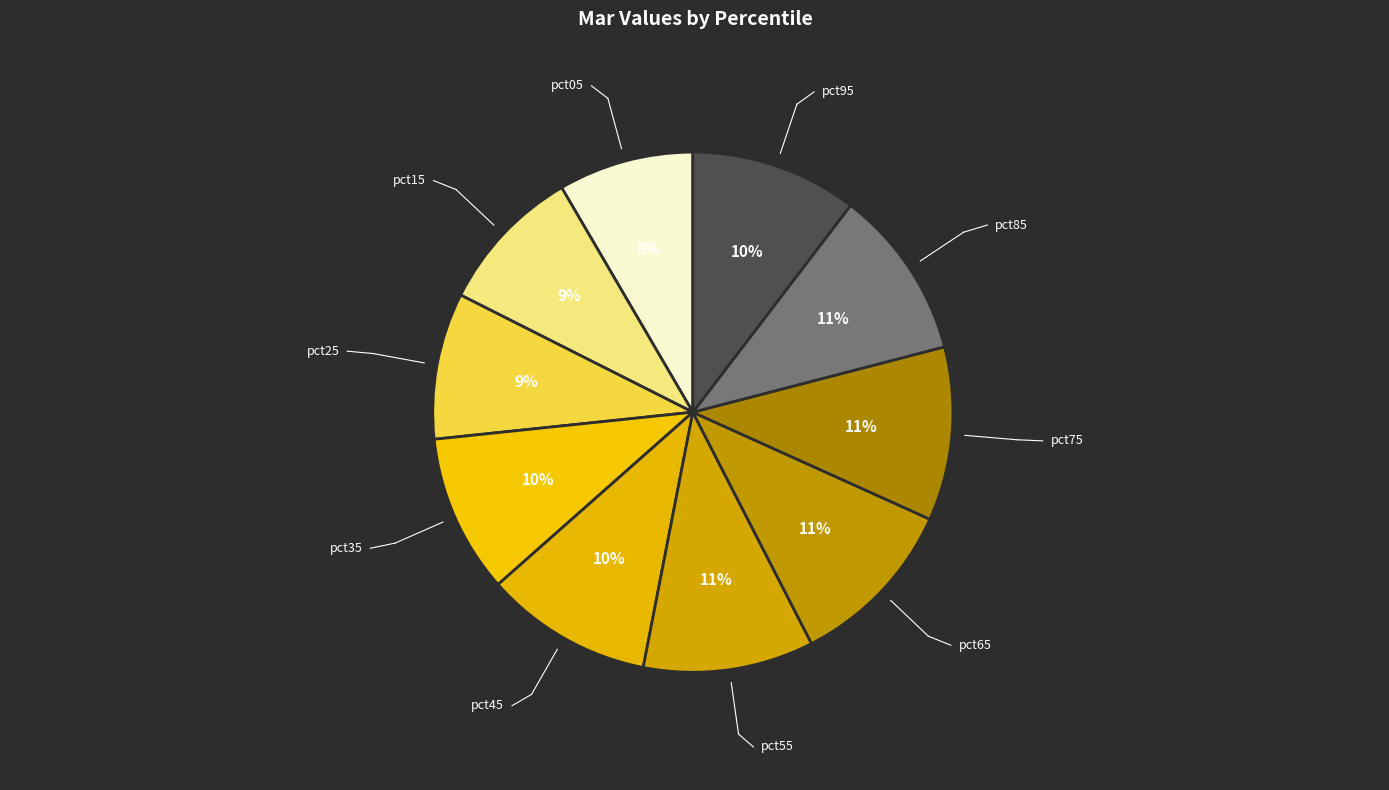

How many slices are in this pie chart?

10